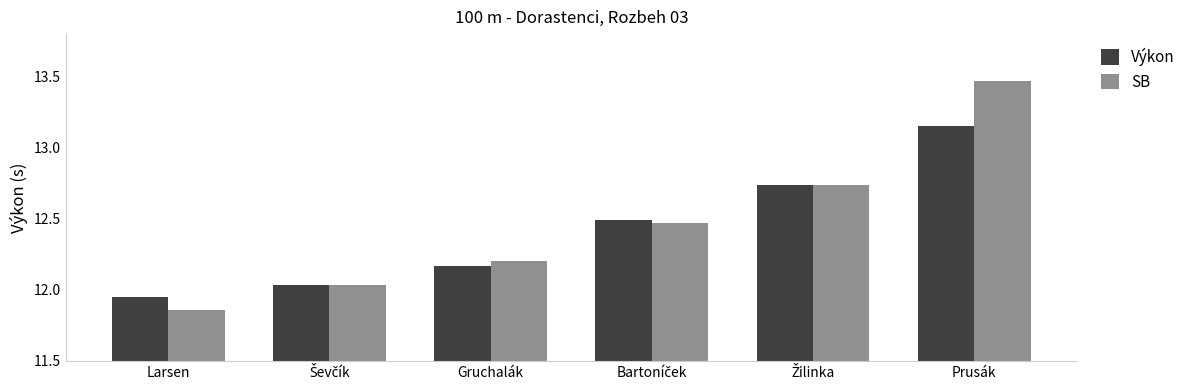

What are all the series names shown in the legend?

Výkon, SB